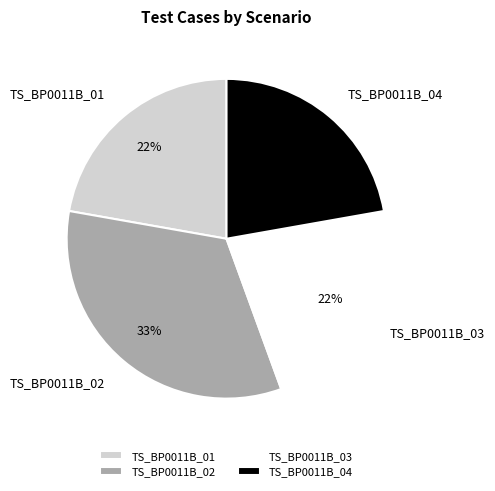

Is the sum of TS_BP0011B_02 and TS_BP0011B_01 greater than half?

Yes